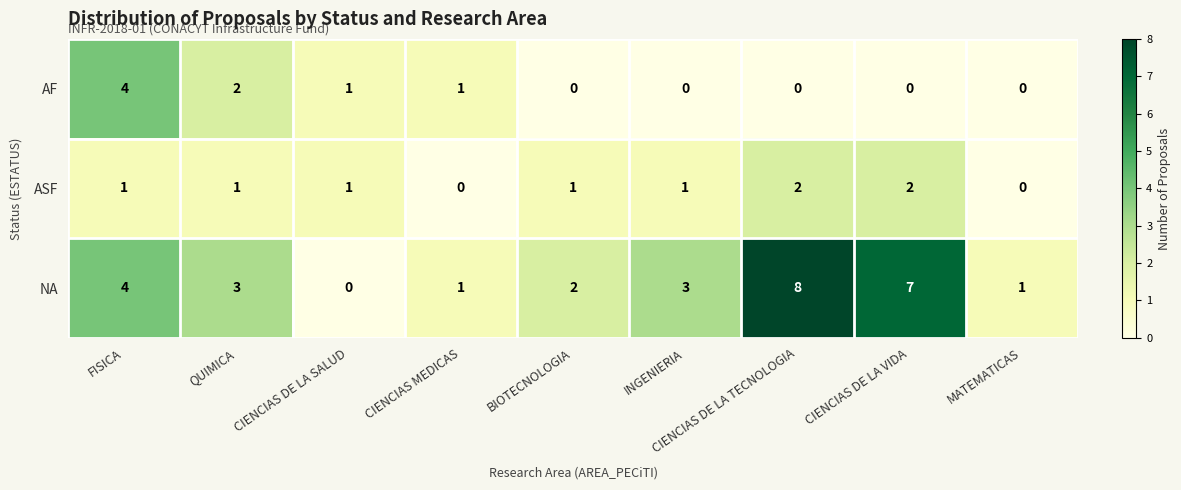

At which category does the chart reach its peak across all series?

CIENCIAS DE LA TECNOLOGIA